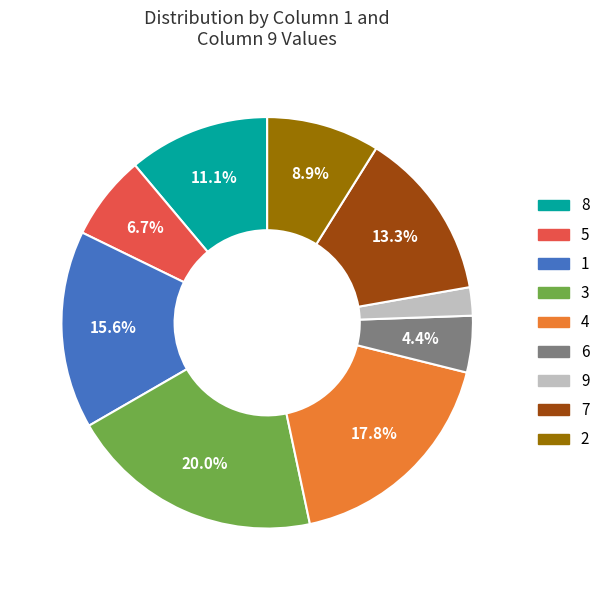

Count the number of slices in the pie.

9